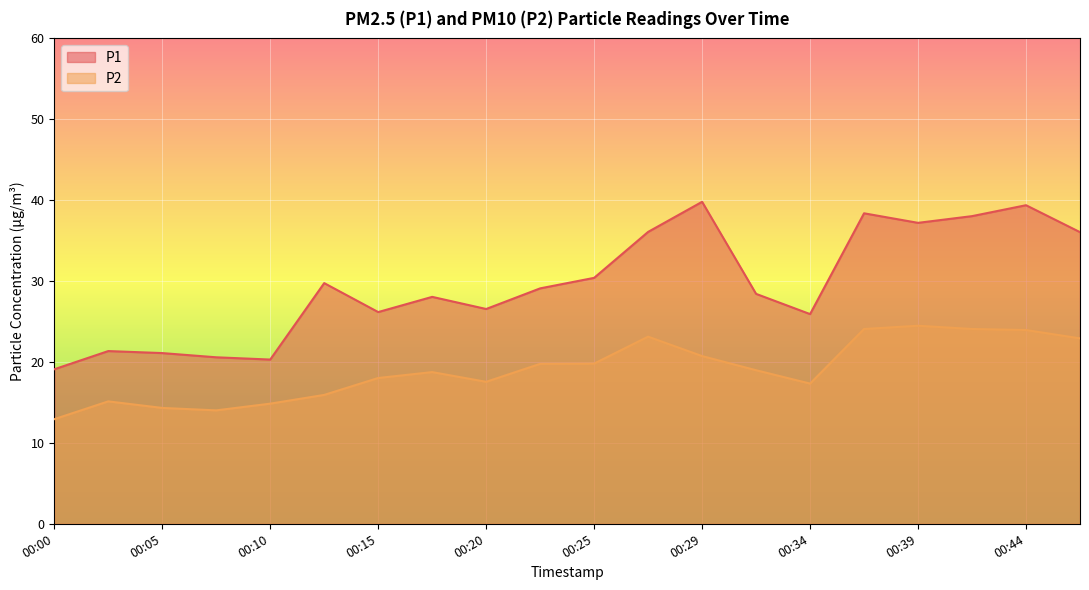

List the series in order of their peak value, lowest first.

P2, P1